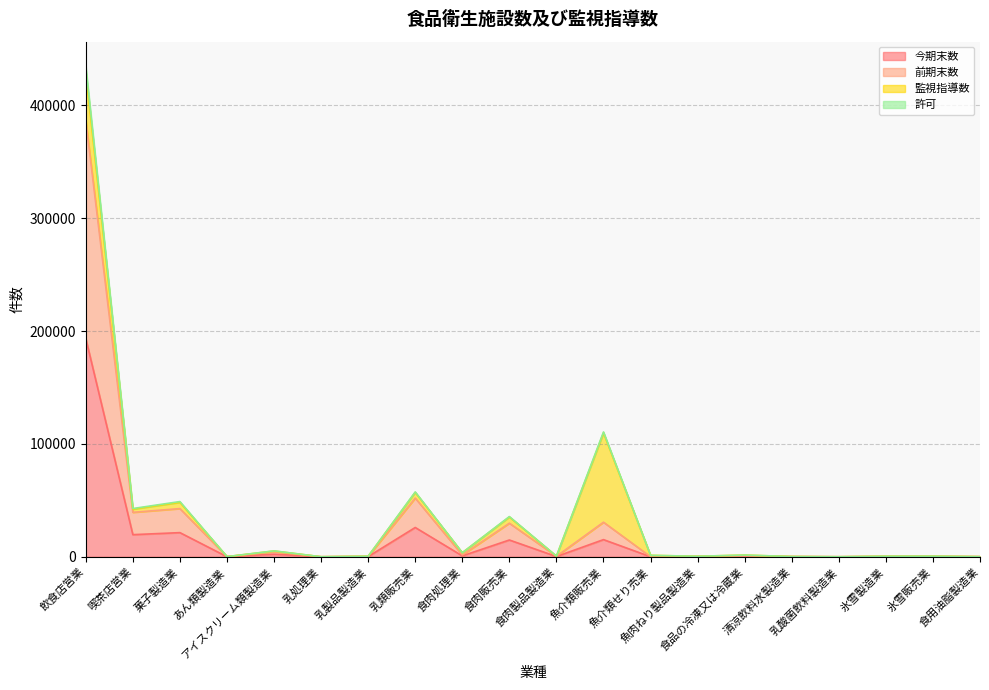

True or false: 許可 and 今期末数 intersect in this chart.

False